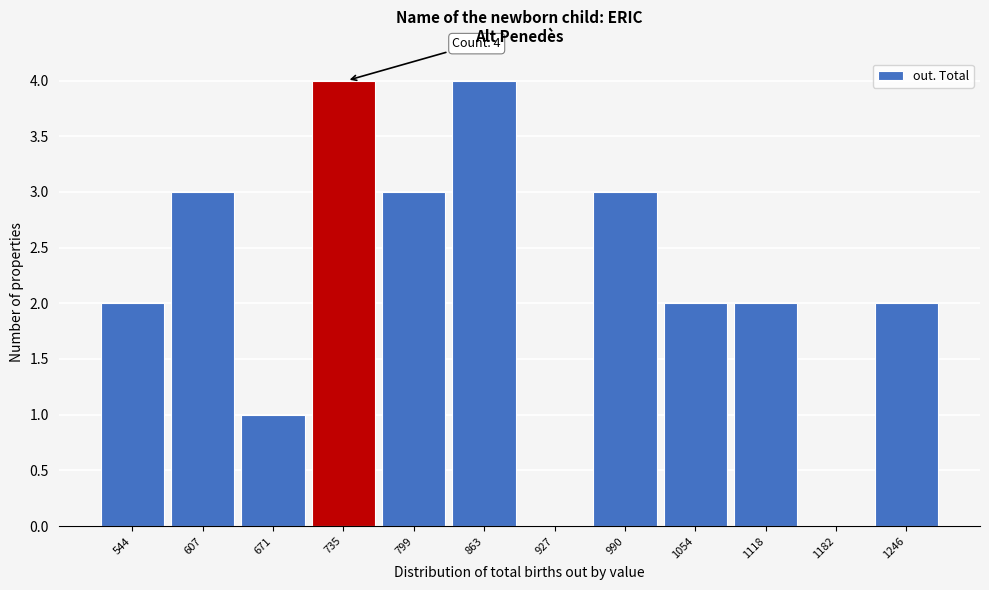

Reading right to left, list all the values displayed in this chart.

1246=2	1182=0	1118=2	1054=2	990=3	927=0	863=4	799=3	735=4	671=1	607=3	544=2